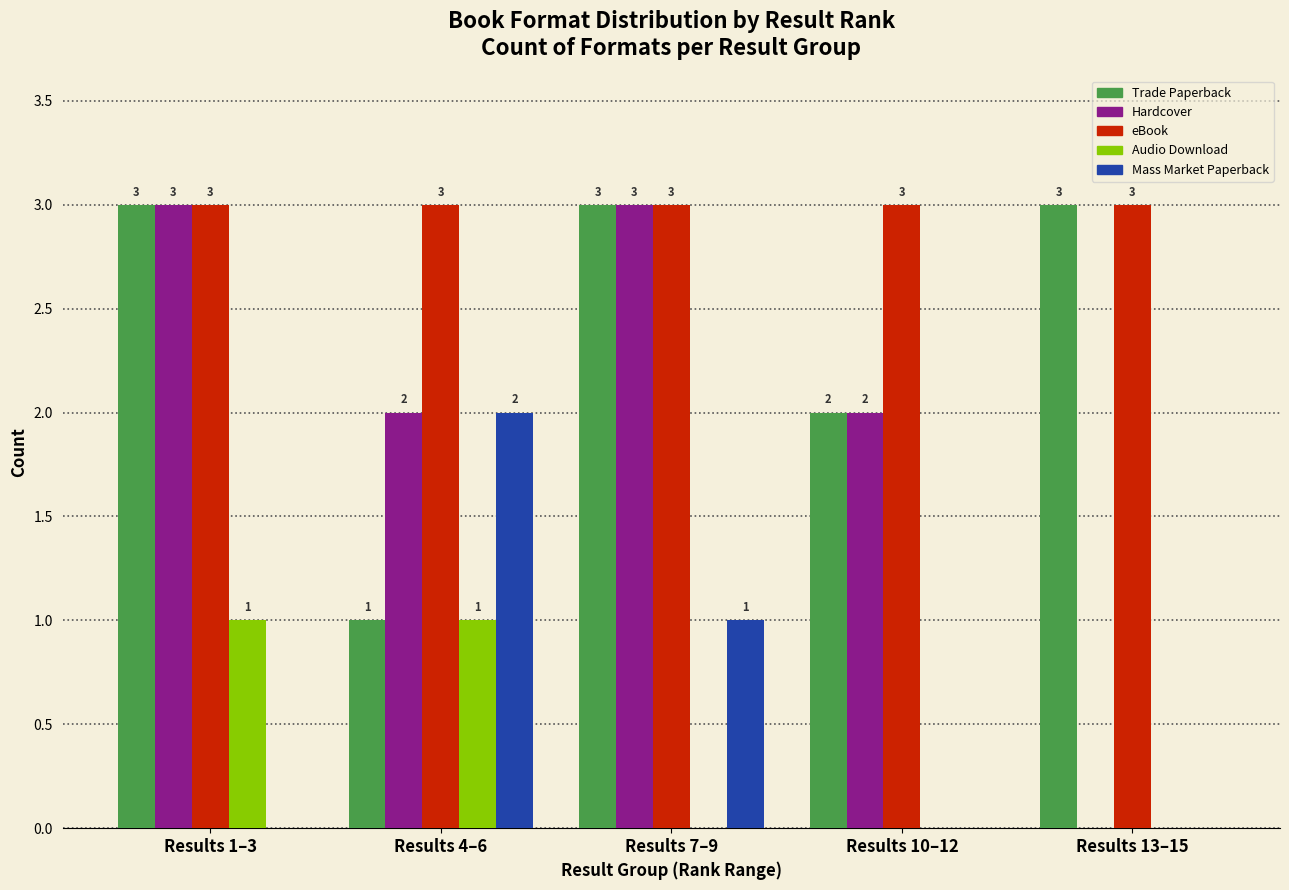

Reading left to right, list all the values displayed in this chart.

Trade Paperback: Results 1–3=3	Results 4–6=1	Results 7–9=3	Results 10–12=2	Results 13–15=3
Hardcover: Results 1–3=3	Results 4–6=2	Results 7–9=3	Results 10–12=2	Results 13–15=0
eBook: Results 1–3=3	Results 4–6=3	Results 7–9=3	Results 10–12=3	Results 13–15=3
Audio Download: Results 1–3=1	Results 4–6=1	Results 7–9=0	Results 10–12=0	Results 13–15=0
Mass Market Paperback: Results 1–3=0	Results 4–6=2	Results 7–9=1	Results 10–12=0	Results 13–15=0